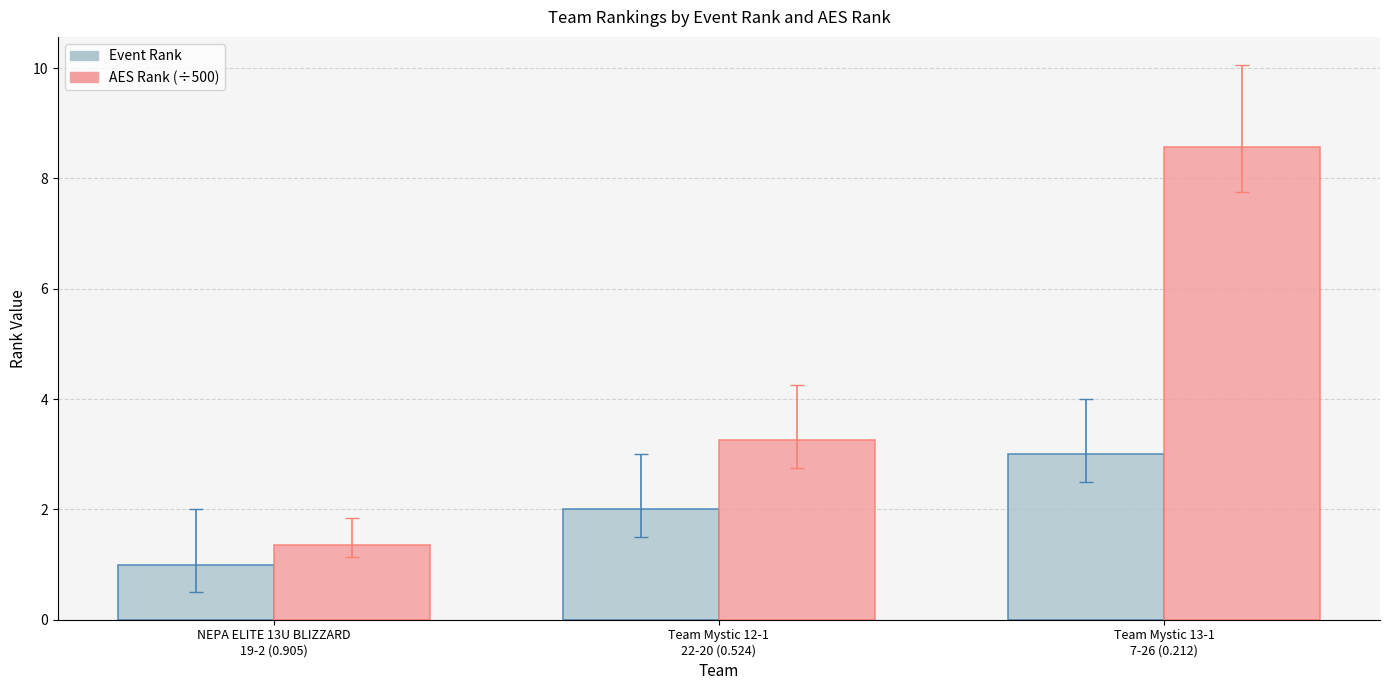

What position from the left is Team Mystic 12-1
22-20 (0.524)?

2